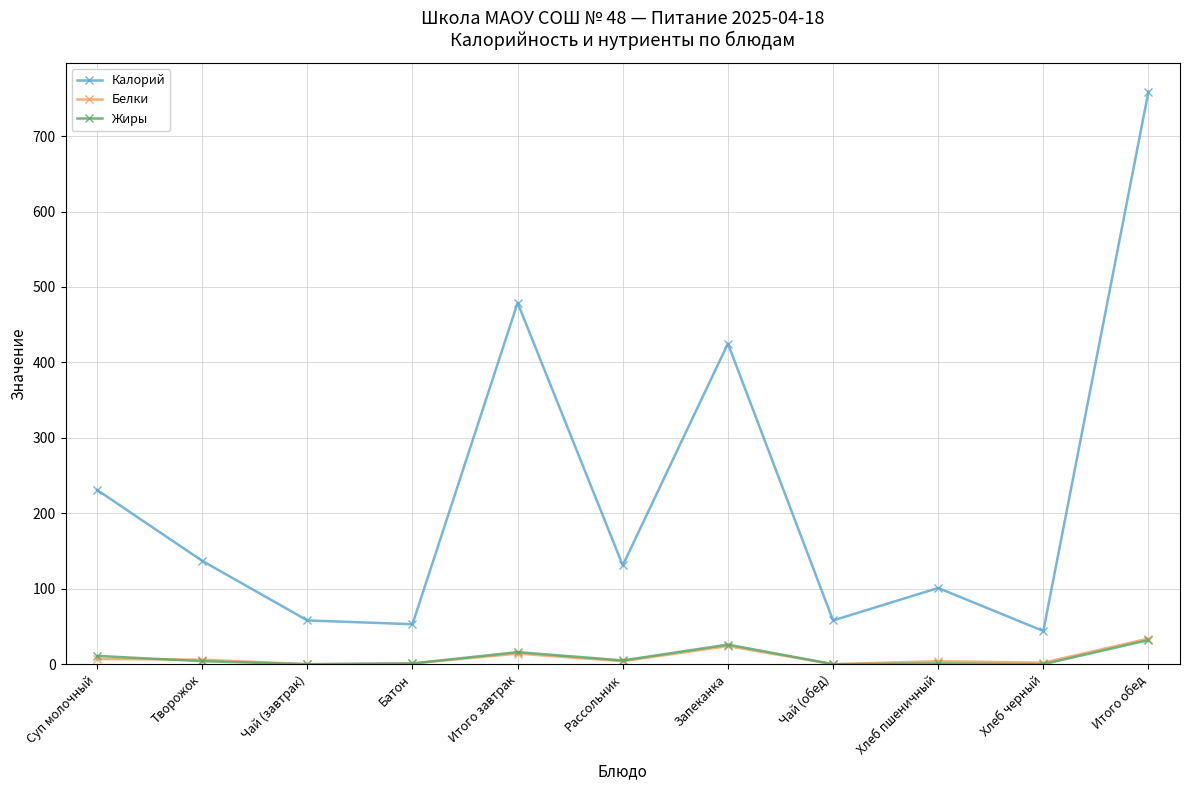

What is the label of the 7th point from the left?

Запеканка